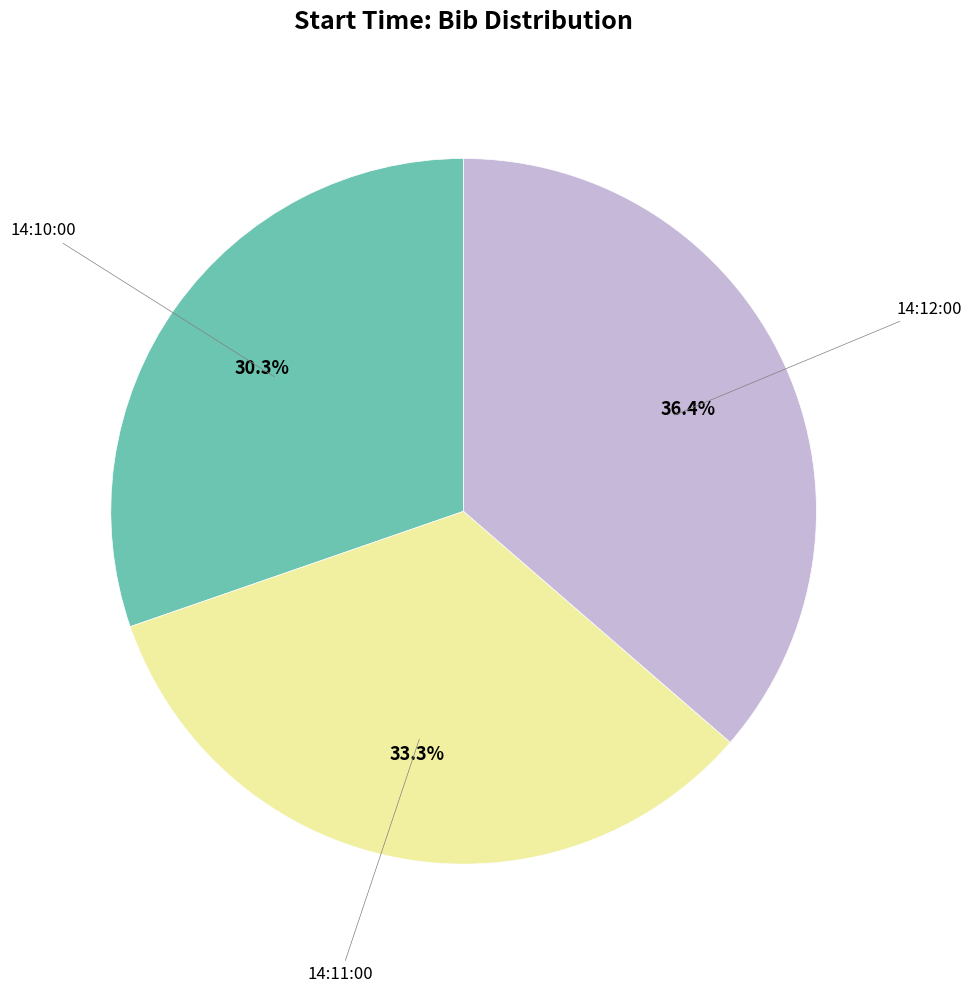

How much of the chart is everything except 14:12:00?

63.6%